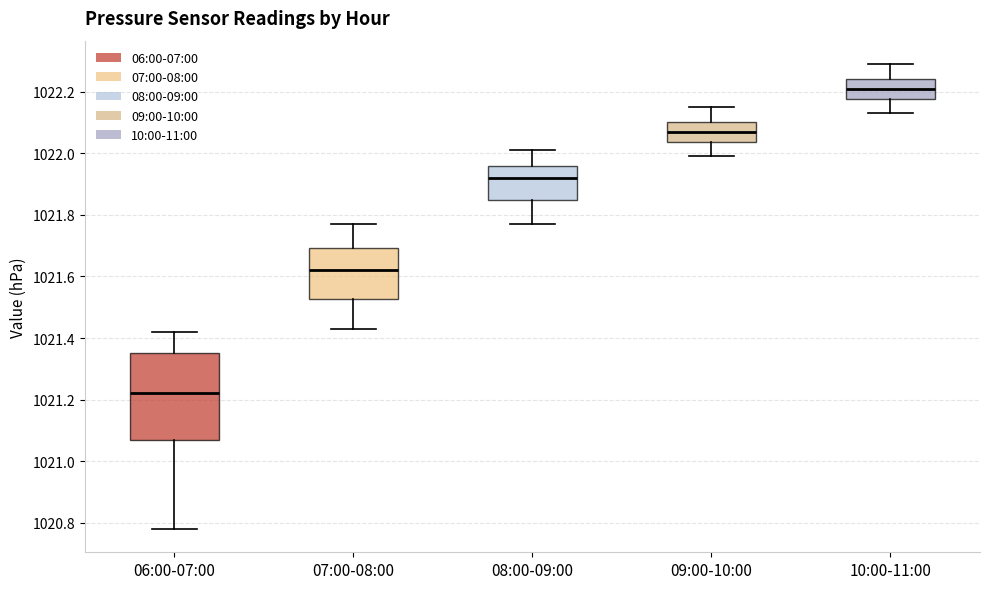

Which box is the tallest, from its lower edge to its upper edge?

06:00-07:00